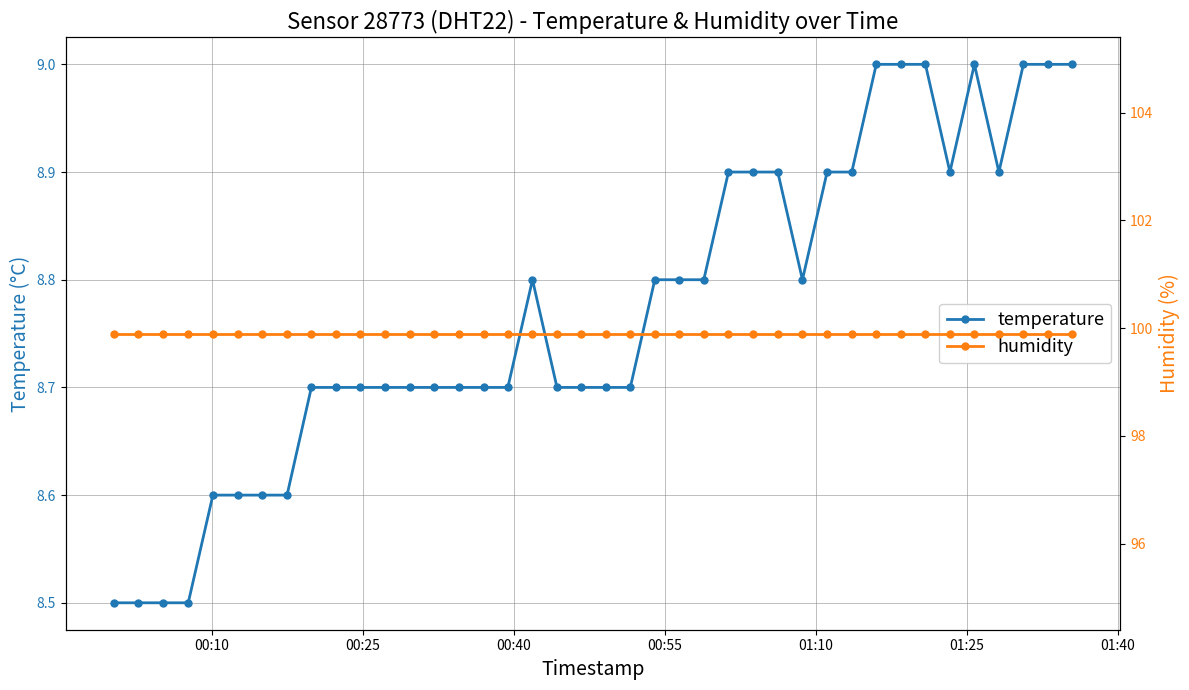

What is the smallest value displayed?

8.5